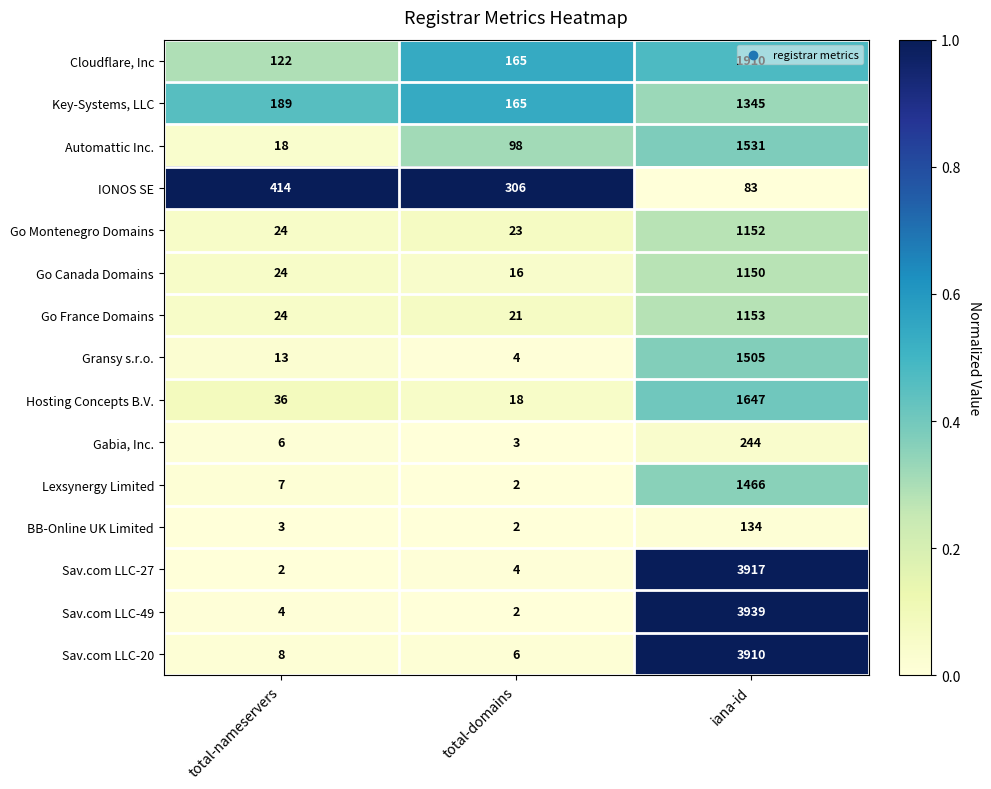

Rank the series at iana-id from highest to lowest value.

Sav.com LLC-49, Sav.com LLC-27, Sav.com LLC-20, Cloudflare, Inc, Hosting Concepts B.V., Automattic Inc., Gransy s.r.o., Lexsynergy Limited, Key-Systems, LLC, Go France Domains, Go Montenegro Domains, Go Canada Domains, Gabia, Inc., BB-Online UK Limited, IONOS SE